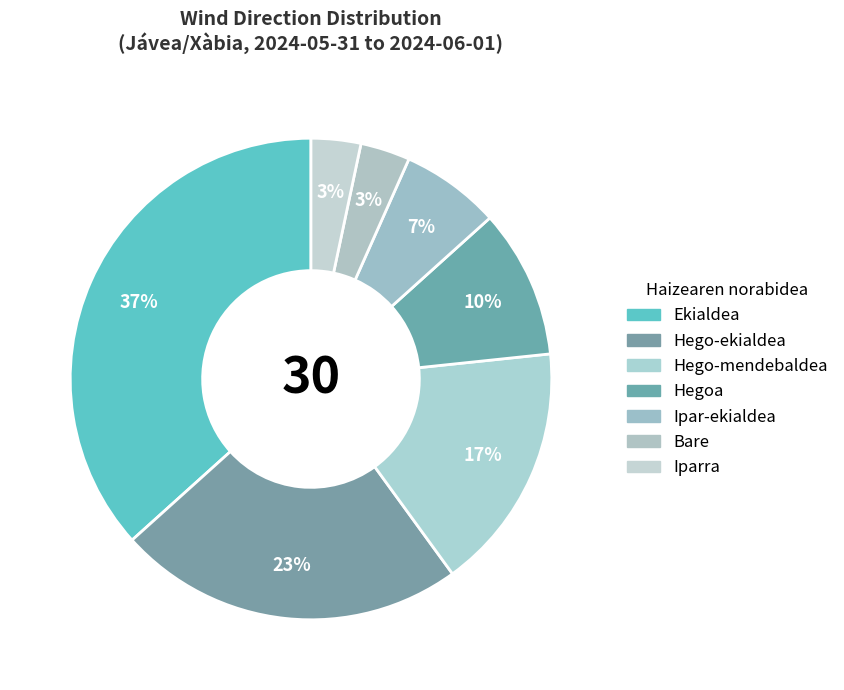

Combined, what portion of the pie is Ipar-ekialdea and Hego-mendebaldea?

23.3%